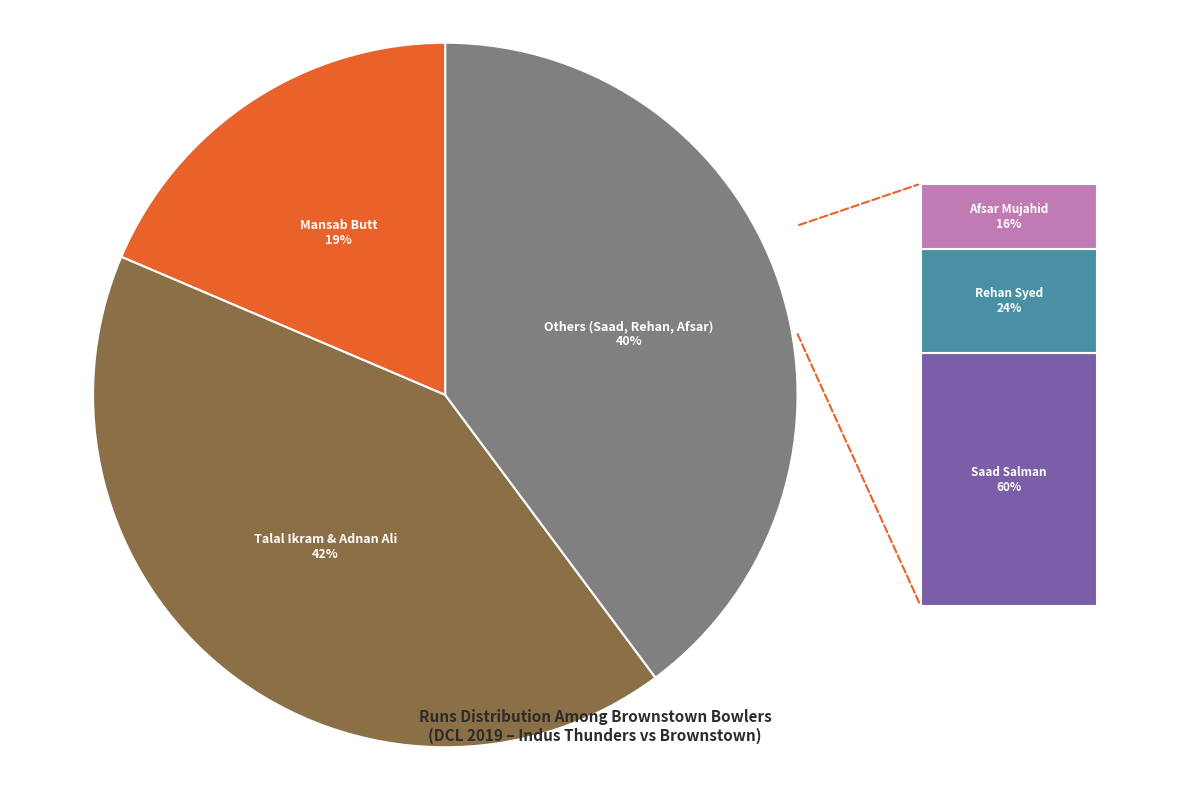

Count the number of slices in the pie.

3